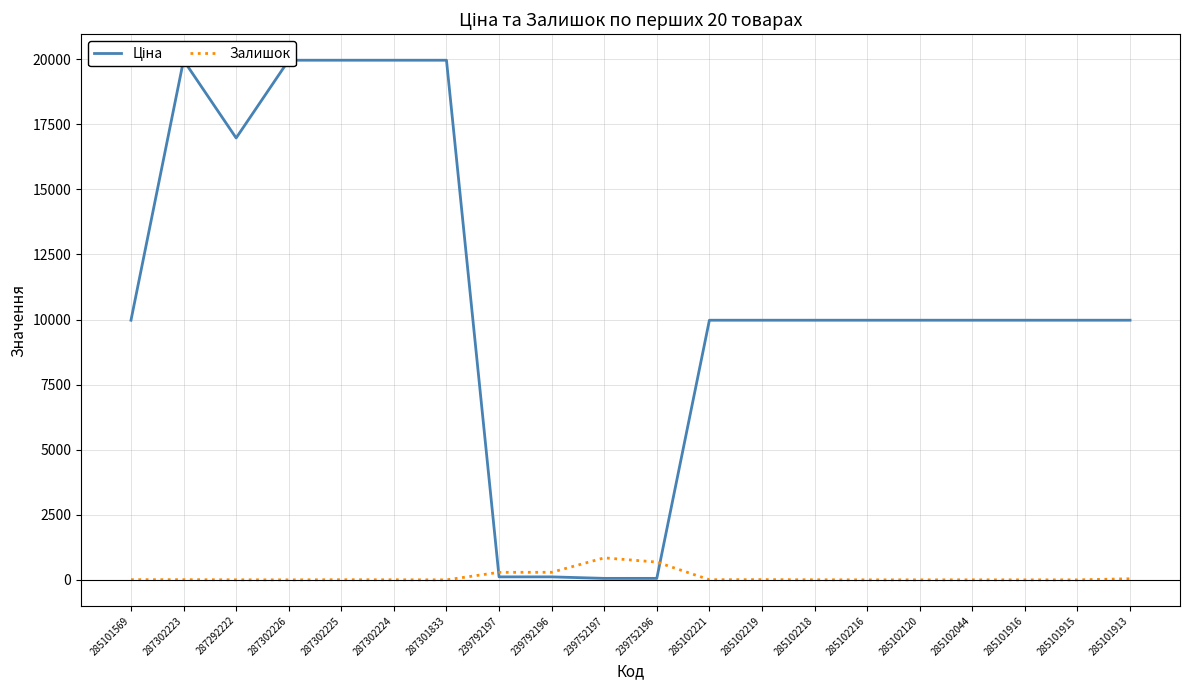

True or false: Ціна has a value of 3878.0 at 285101915.

False